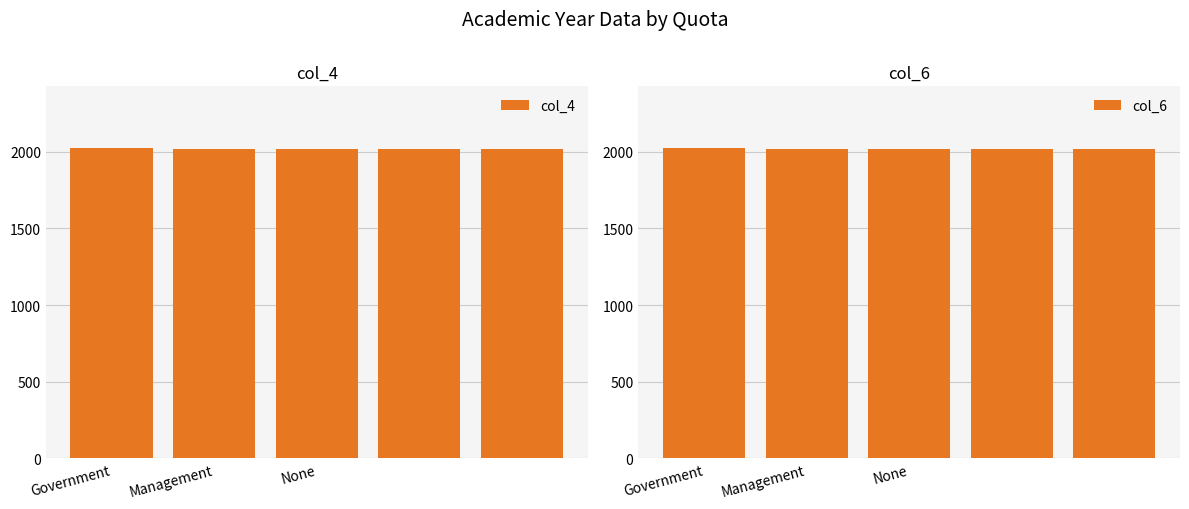

At how many categories does at least one series exceed 2019?

3